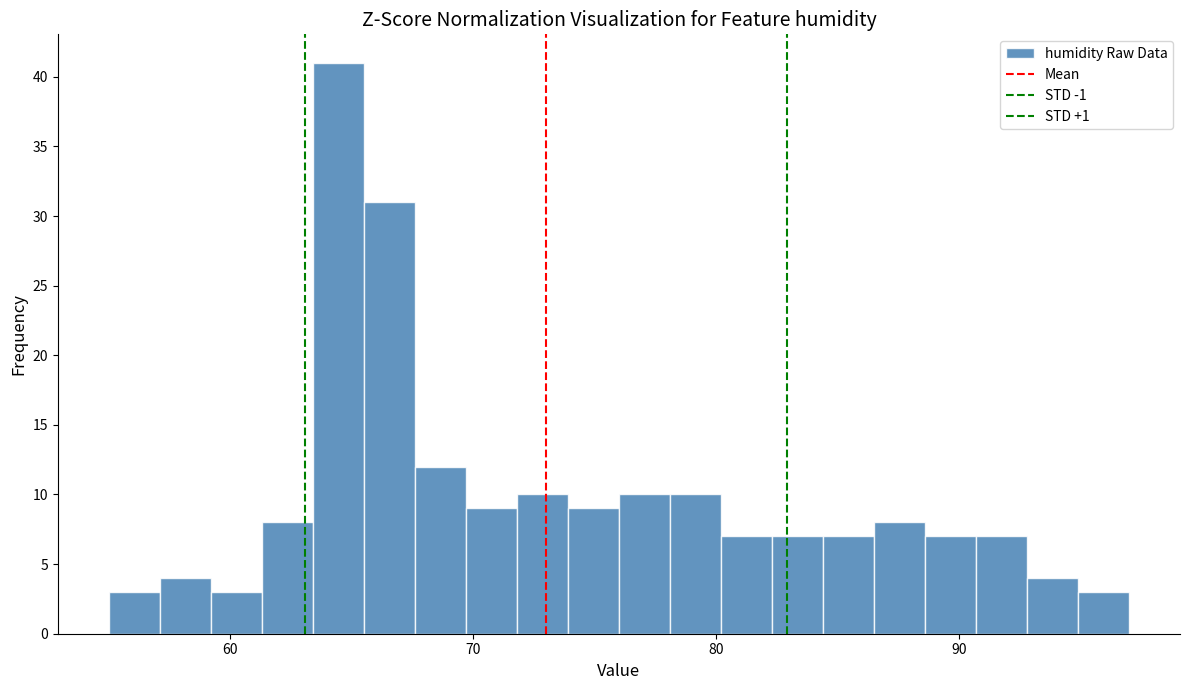

Read against the x-axis, roughly where is the centre of the tallest bar?

64